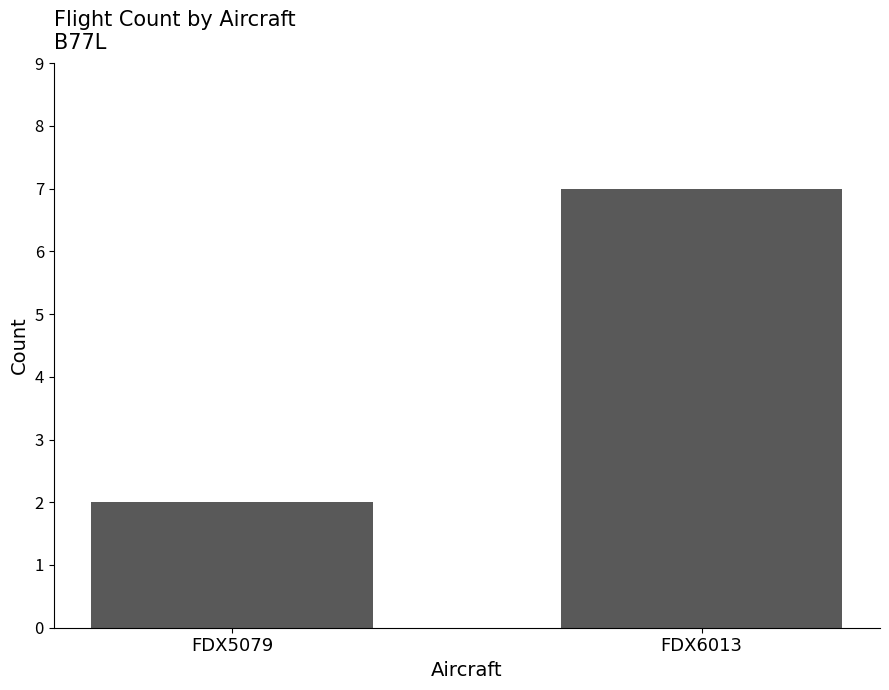

Which label corresponds to the smallest value in the chart?

FDX5079